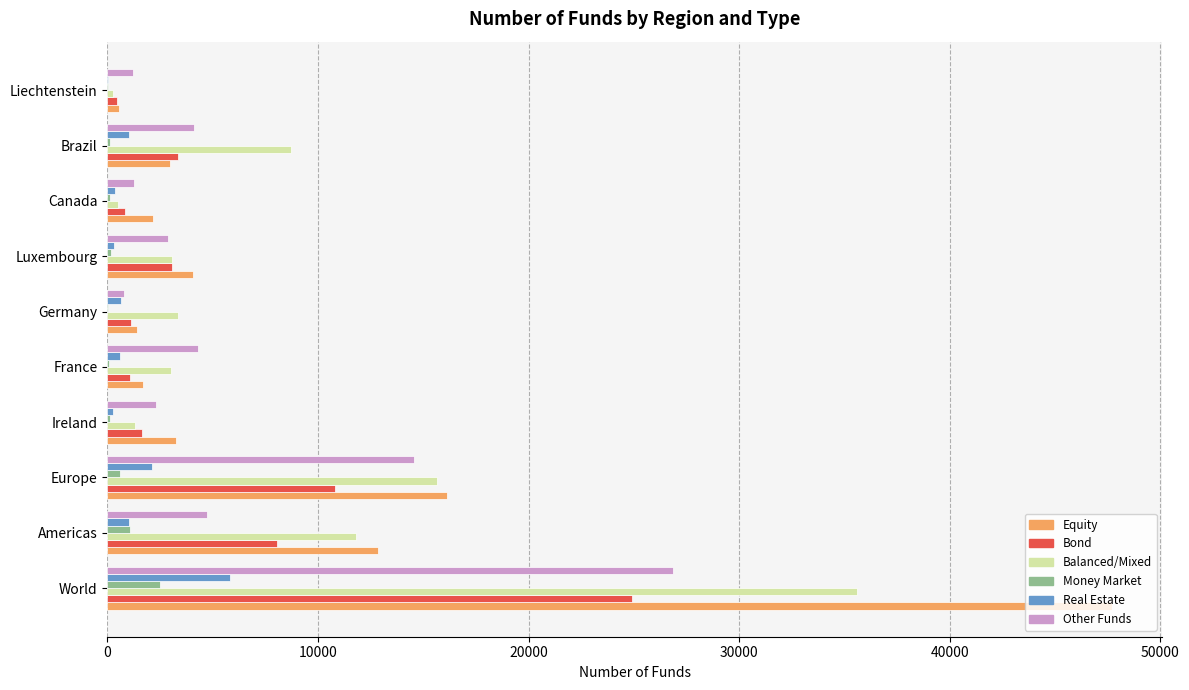

Between World and France, which series saw the biggest shift?

Equity